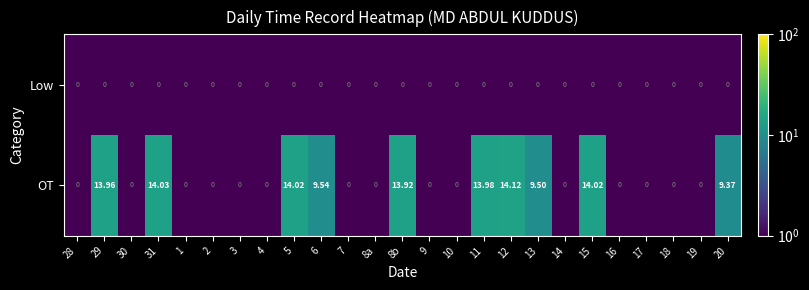

Which series changed the most between 7 and 11?

OT